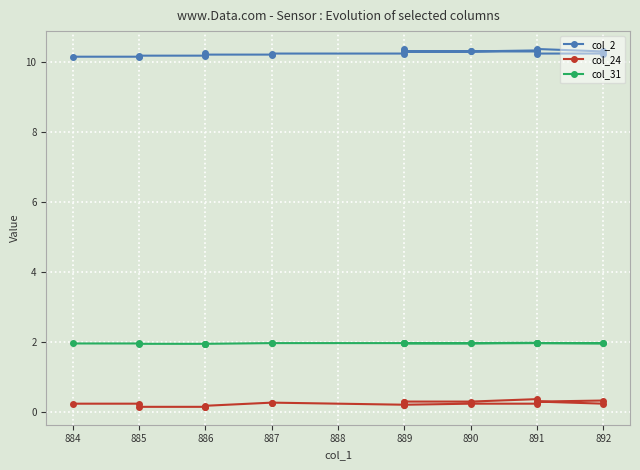

Which series changed the most between 887 and 884?

col_2